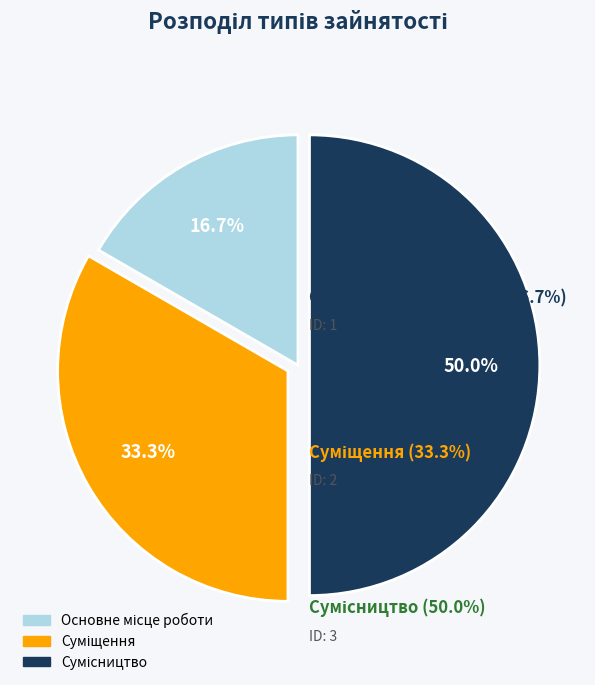

Count the number of slices in the pie.

3